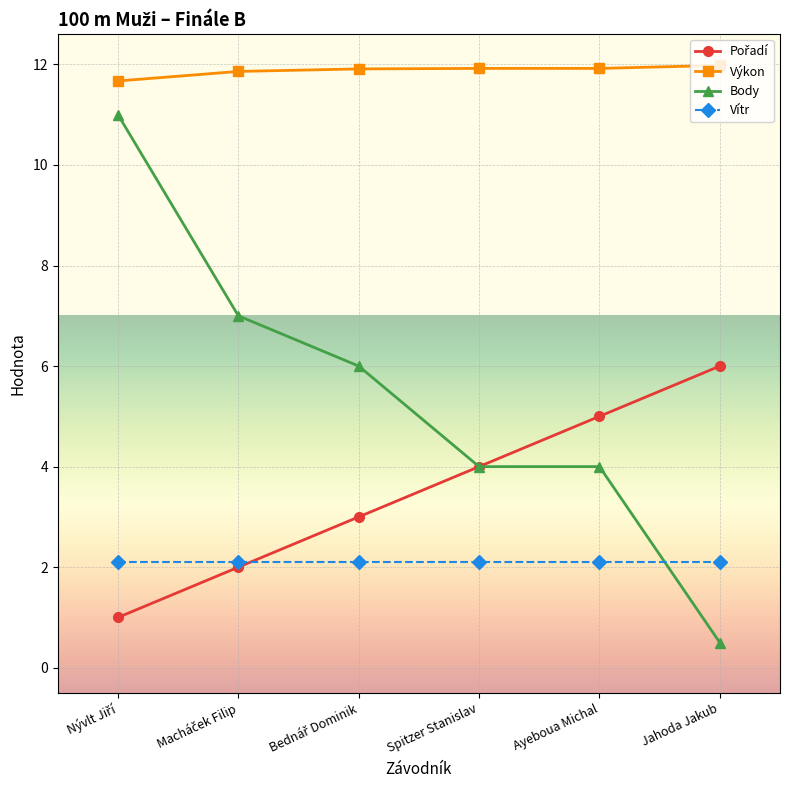

What is the difference between the second highest and second lowest values in the Výkon series?

0.1